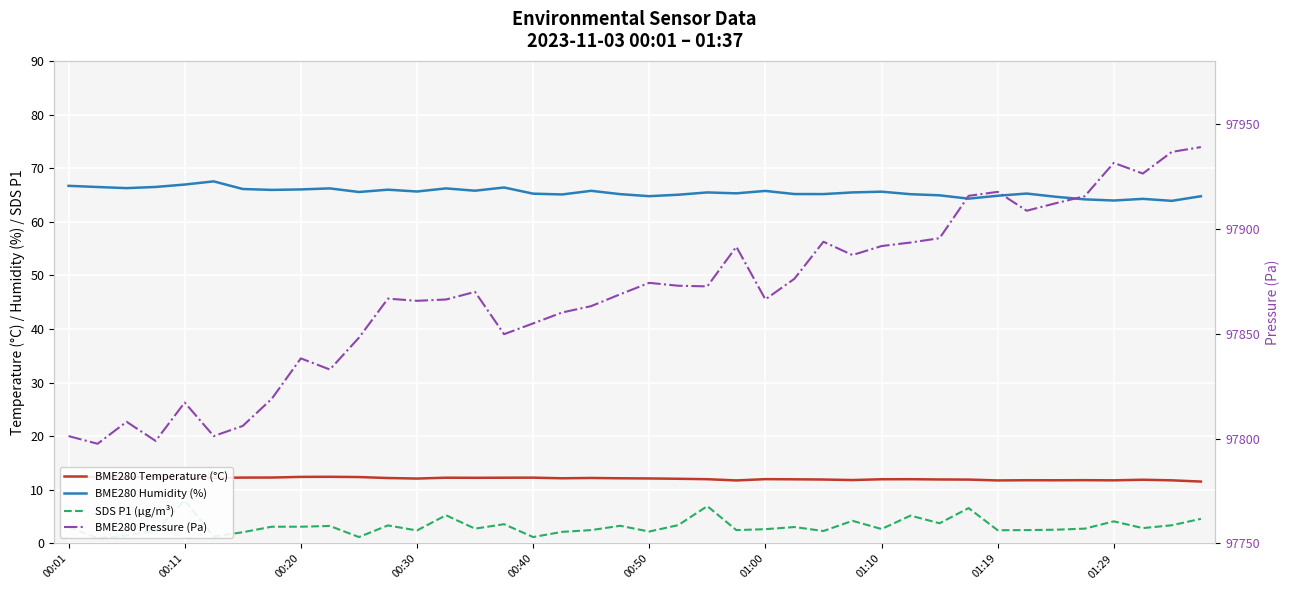

How many values in the BME280 Humidity (%) series exceed 65?

30